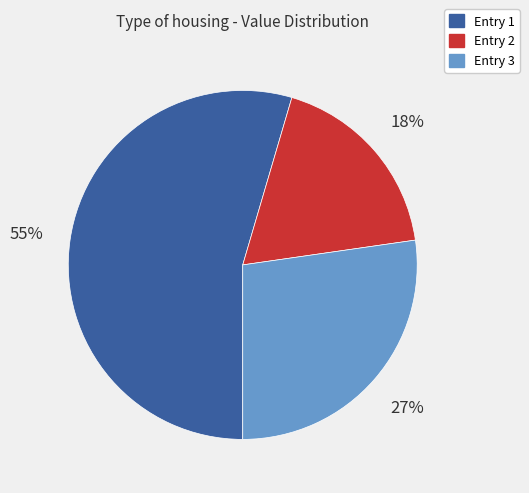

To the nearest percent, what portion does Entry 1 represent?

55%